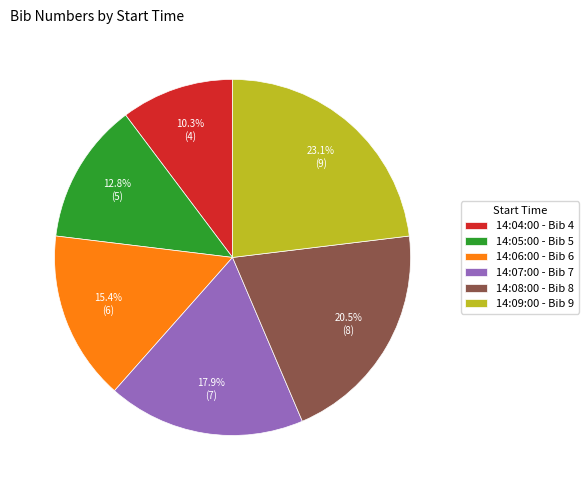

To the nearest percent, what portion does 14:07:00 represent?

18%